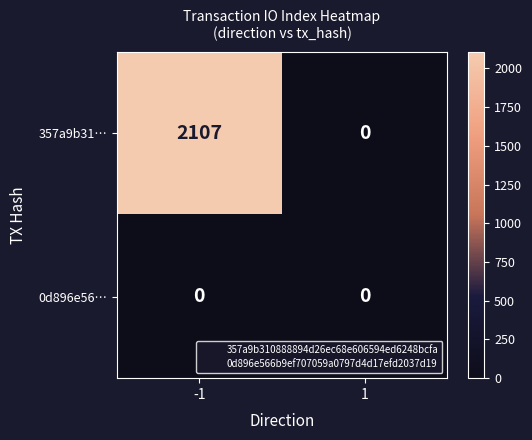

Reading right to left, extract all data points from this chart.

357a9b31…: 1=0	-1=2107
0d896e56…: 1=0	-1=0